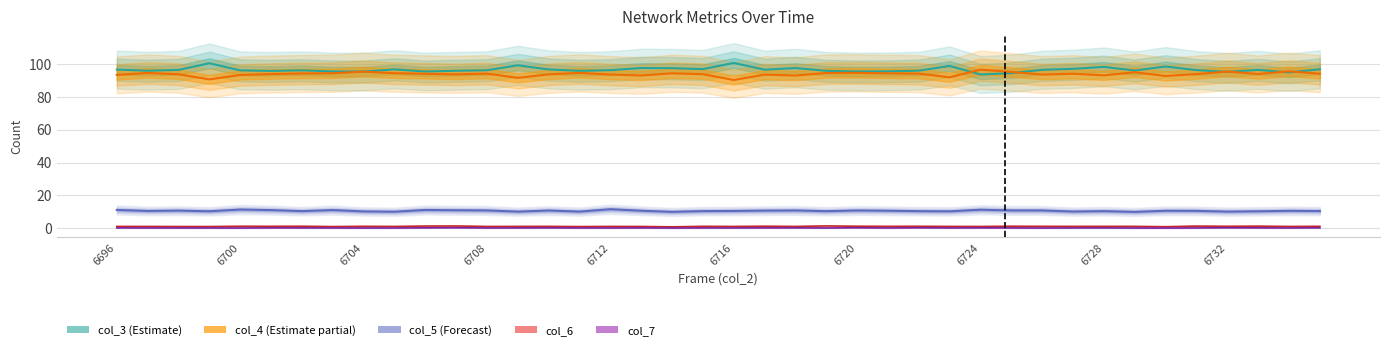

At 17, list the series in order from largest to smallest.

col_3 (Estimate), col_4 (Estimate partial), col_5 (Forecast), col_6, col_7